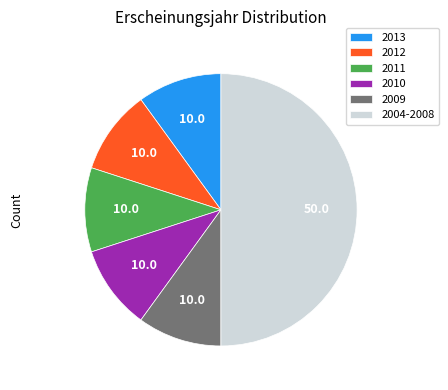

Which slice is the largest?

2004-2008